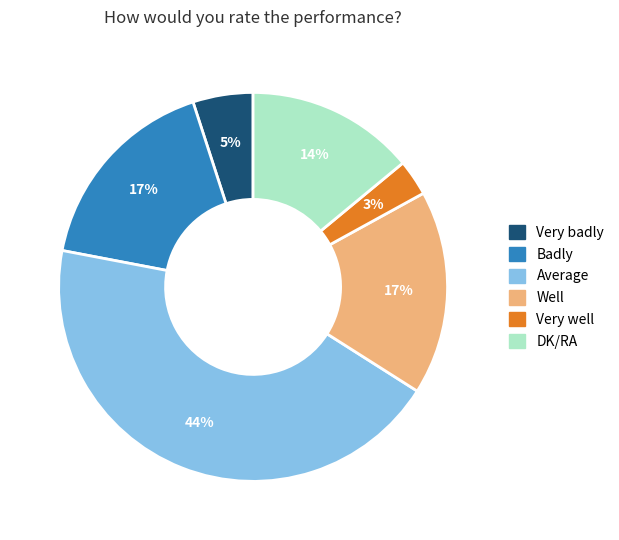

What is the ratio of the value at Average to the value at Well?

2.6